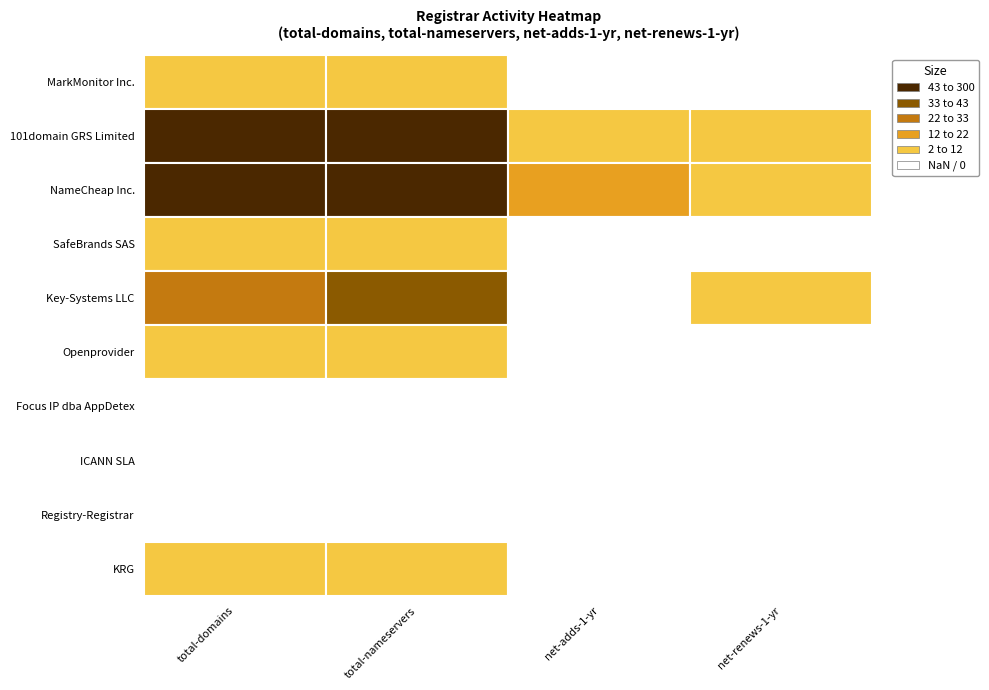

The value of ICANN SLA at 1 is -1. True or false?

False